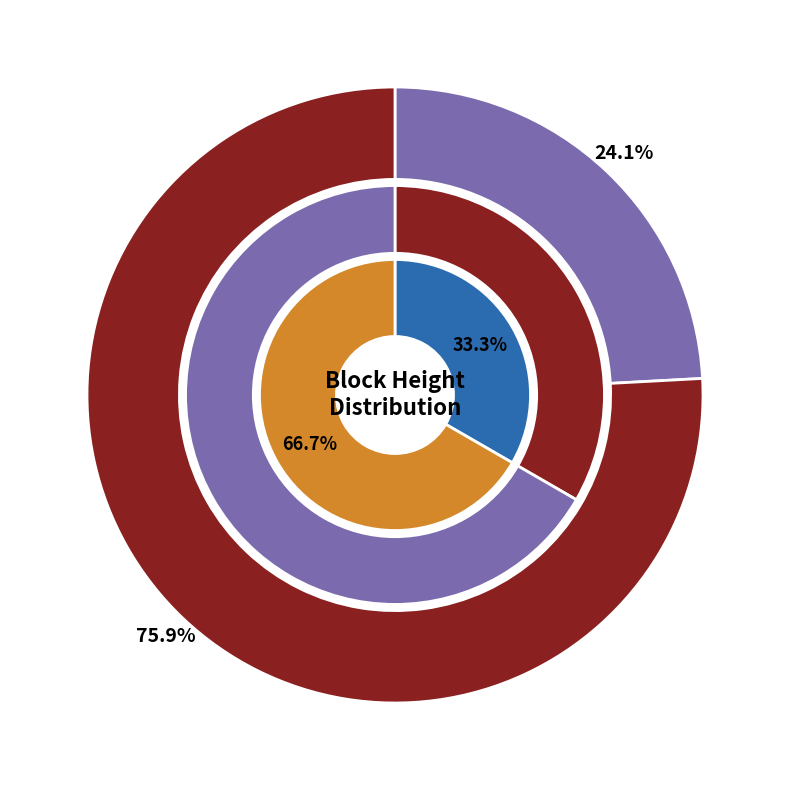

To the nearest percent, what portion does 702179 represent?

24%